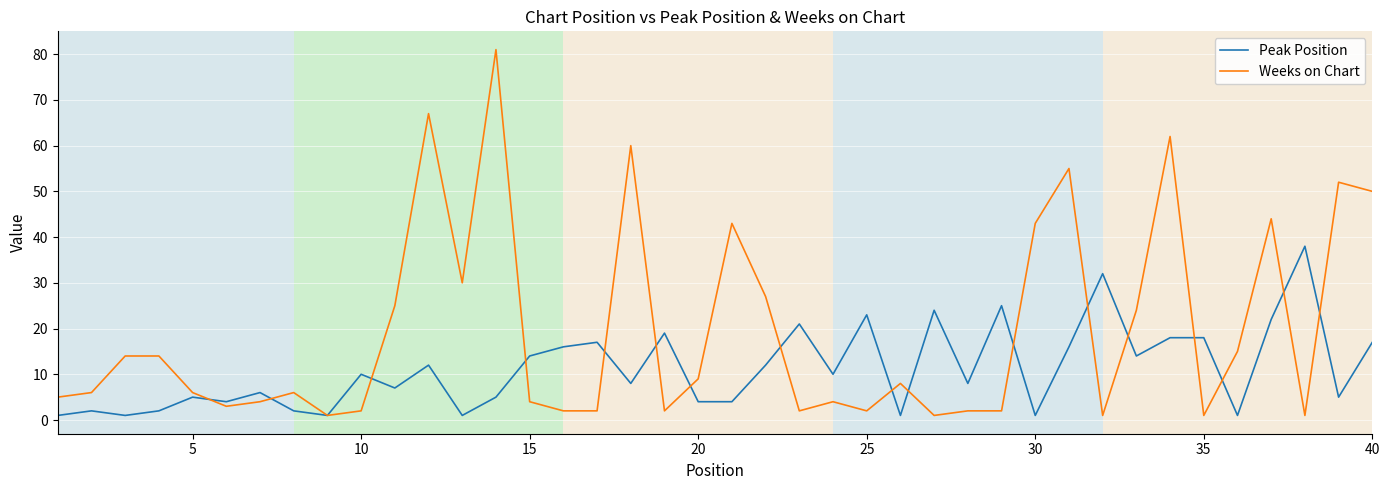

List the series in order of their overall mean, highest first.

Weeks on Chart, Peak Position